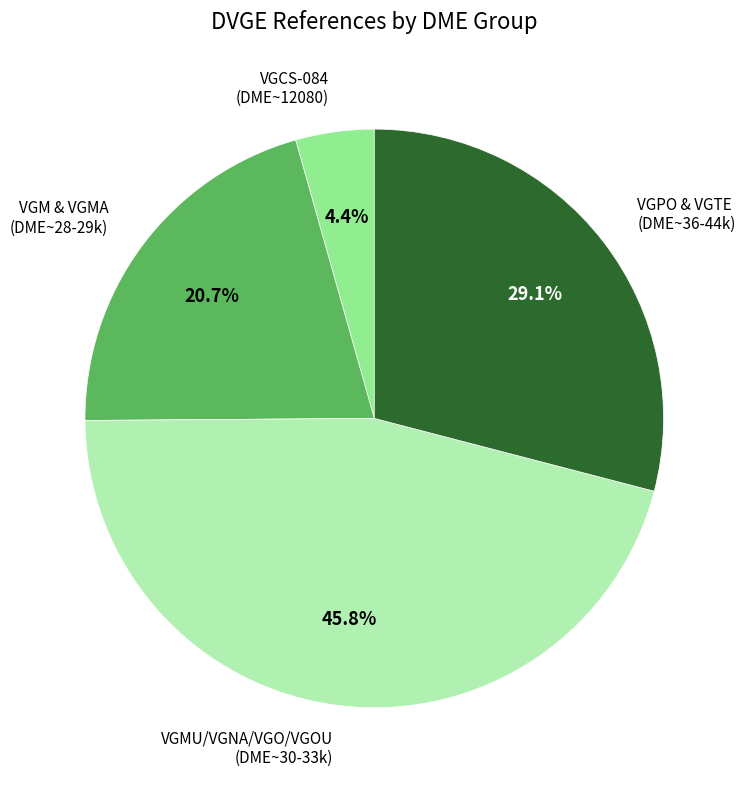

Does any single category account for the majority?

No